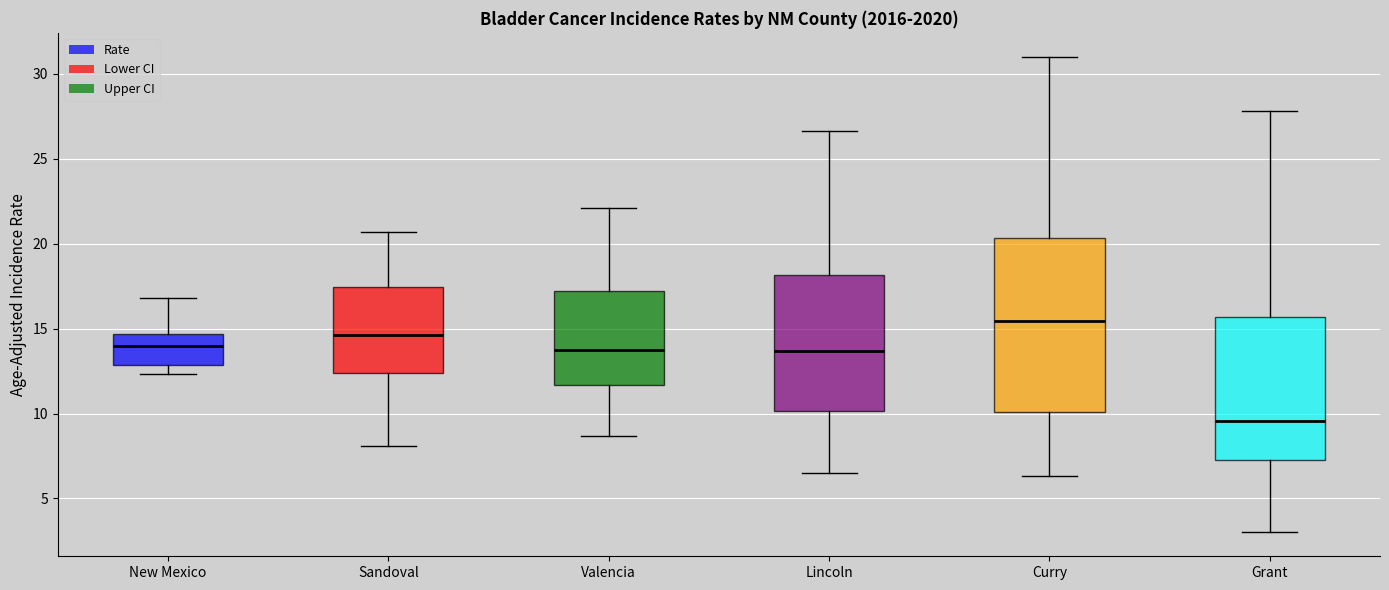

Where is the lower edge of the box for Sandoval on the y-axis? The values are not printed on the chart, so give them approximately, as read against the axis.

12.5